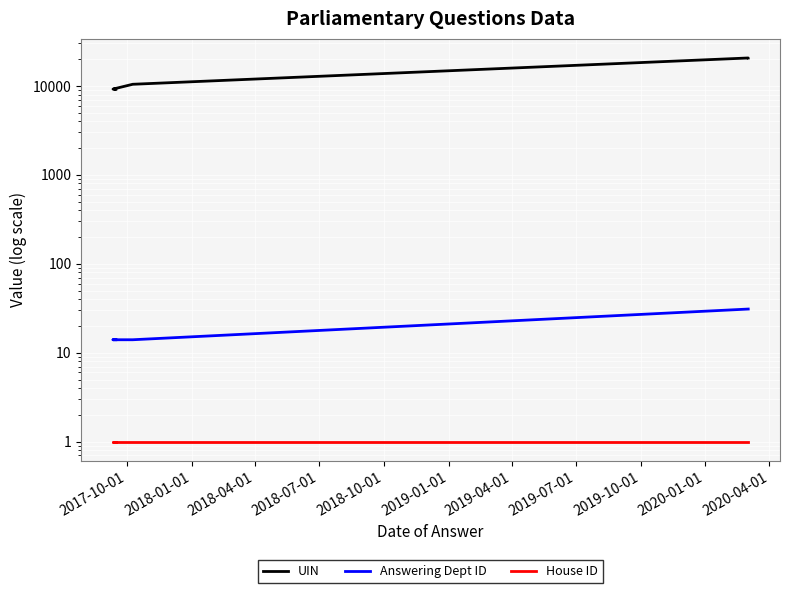

Does the chart display data point markers on the line(s)?

No